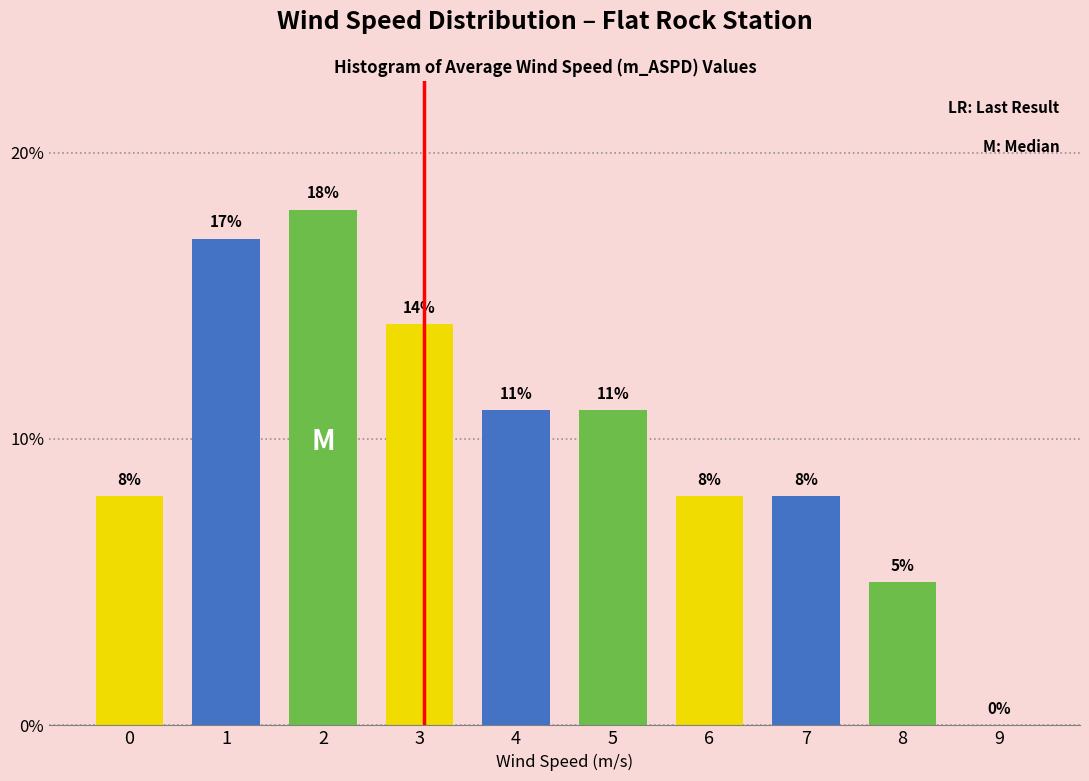

Reading right to left, what are all the values shown in this chart?

9=0.0	8=5.0	7=8.0	6=8.0	5=11.0	4=11.0	3=14.0	2=18.0	1=17.0	0=8.0